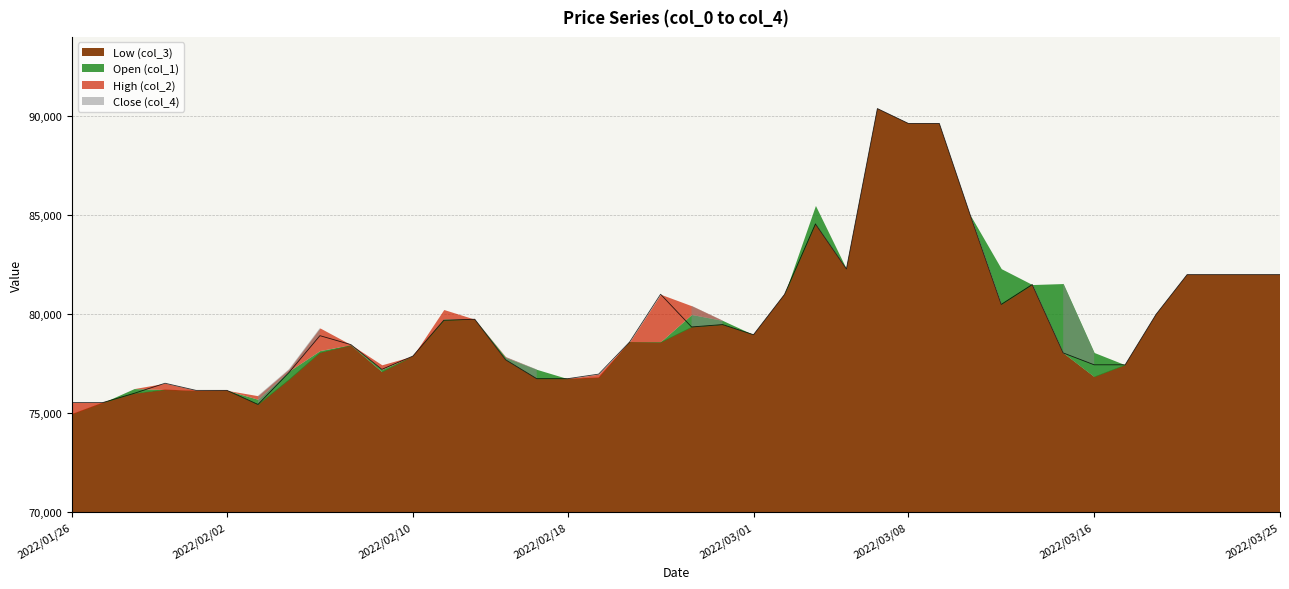

Does the chart display data point markers on the line(s)?

No